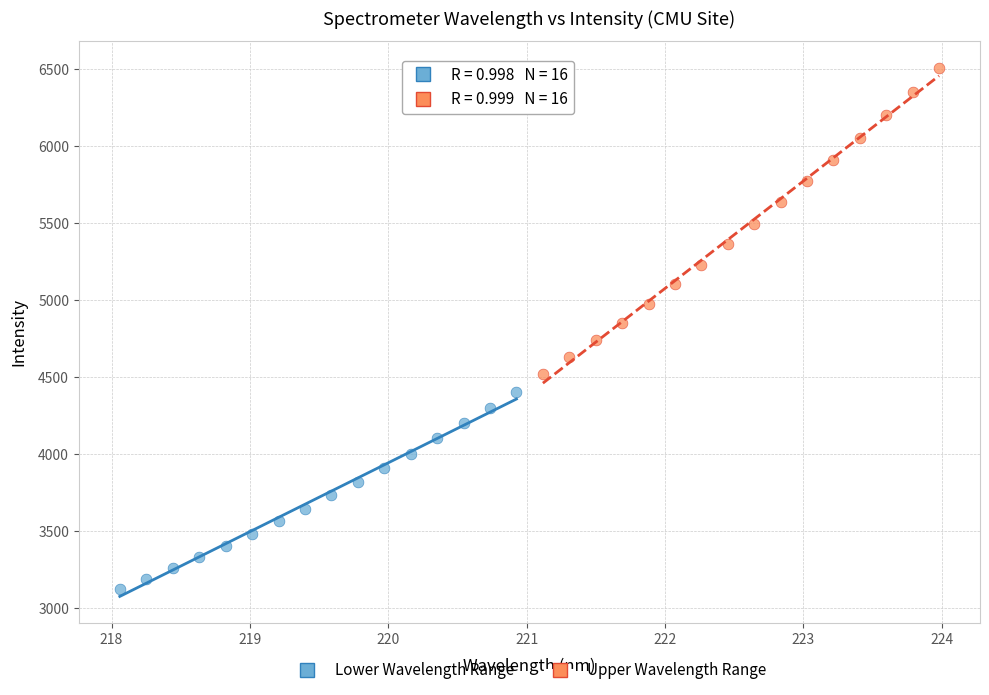

Which series has the largest Y range (max minus min)?

Upper Wavelength Range